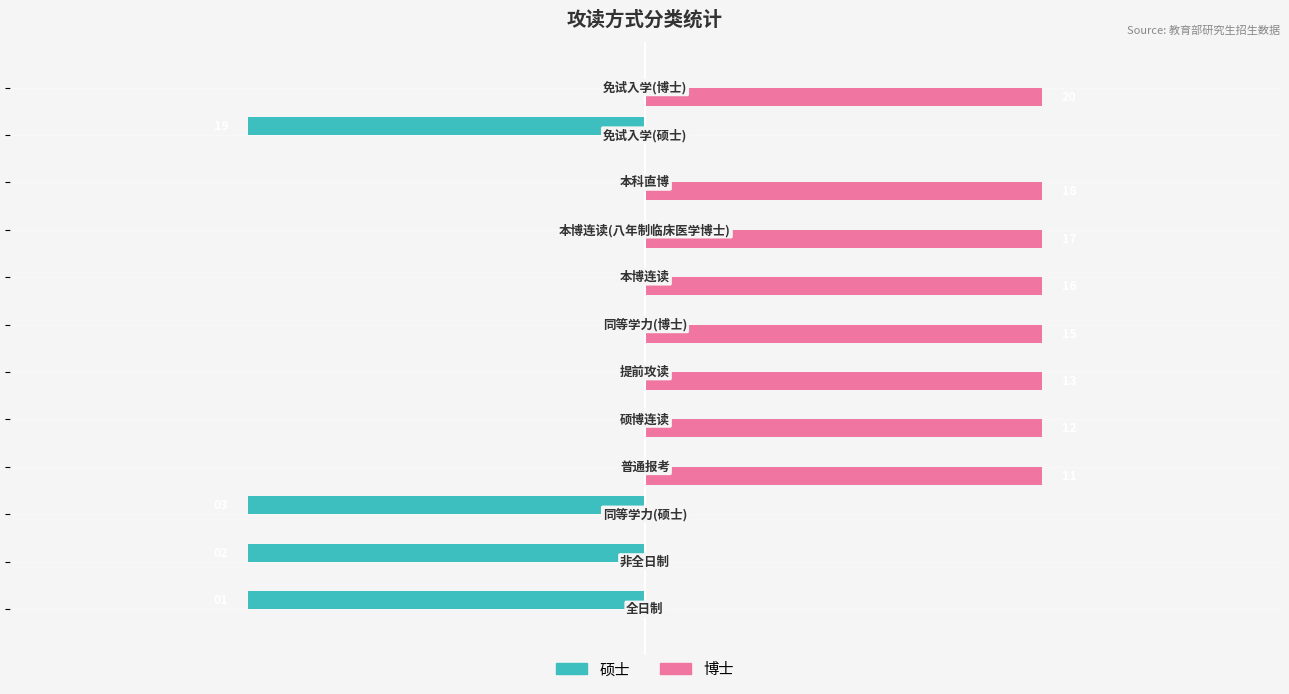

What are all the series names shown in the legend?

硕士, 博士